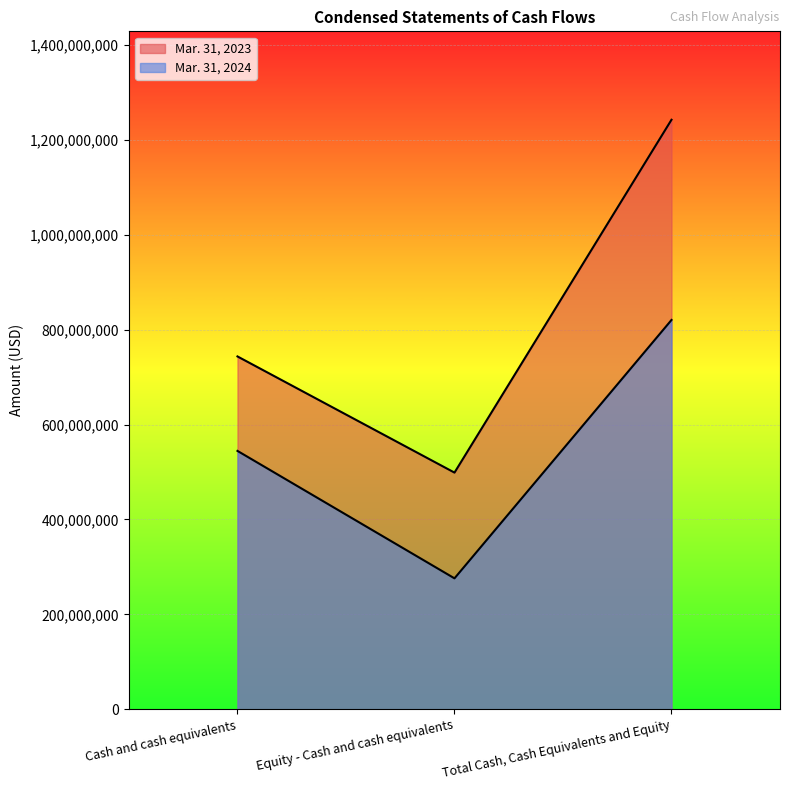

What is the minimum value shown in the chart?

275961800